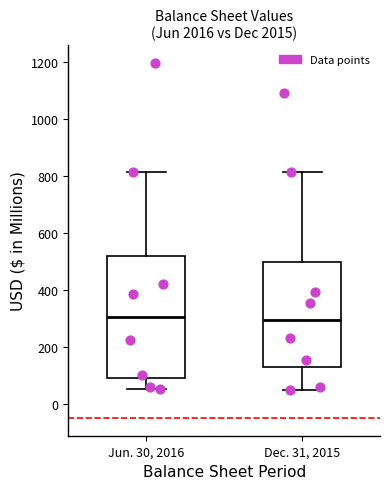

Reading left to right, transcribe this box plot: for each box, give where its median line is, the range the box spans, and where its two whiskers end, as read against the y-axis. The values are not printed on the chart, so give them approximately, as read against the axis.

Jun. 30, 2016: median 300, box 80 to 520, whiskers 60 to 820
Dec. 31, 2015: median 300, box 140 to 500, whiskers 40 to 820